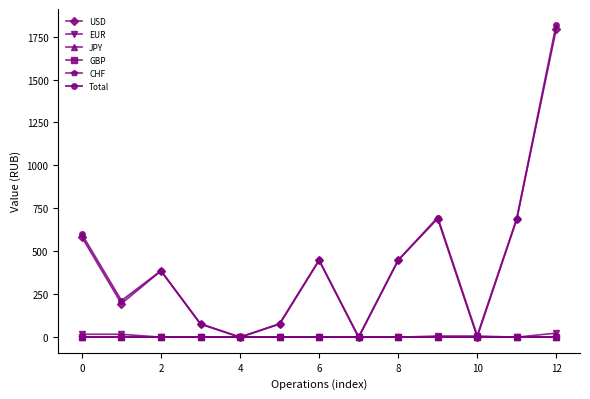

List the series in order of their peak value, highest first.

Total, USD, EUR, JPY, GBP, CHF